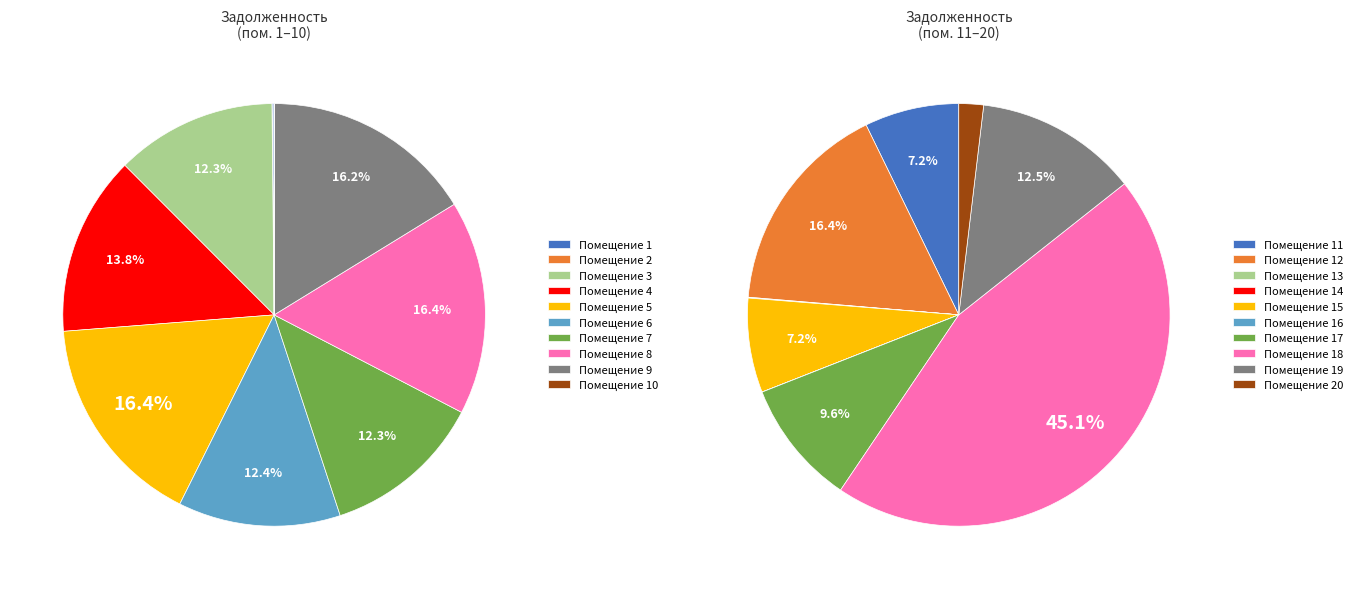

Rank the categories by value from lowest to highest.

2, 10, 16, 14, 13, 1, 20, 11, 15, 7, 3, 6, 4, 9, 17, 8, 5, 19, 12, 18